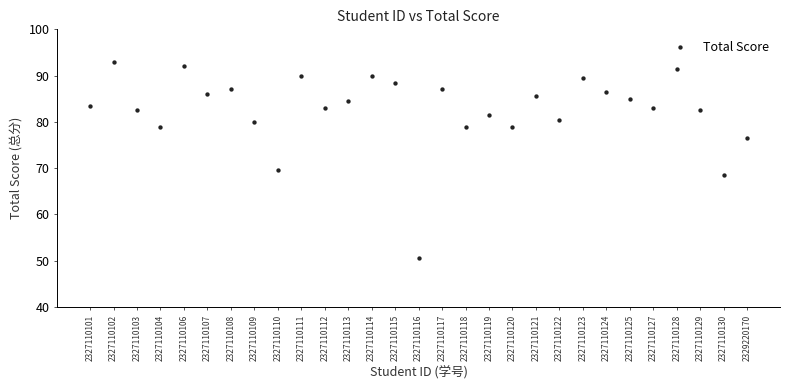

What Y value in the scatter plot is closest to 71?

69.5